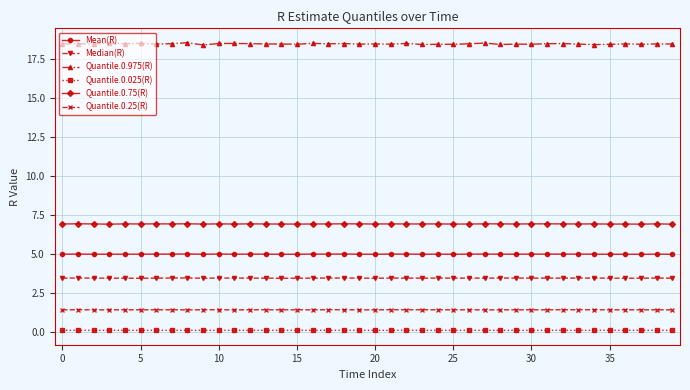

How many Median(R) values are between 3 and 4?

40